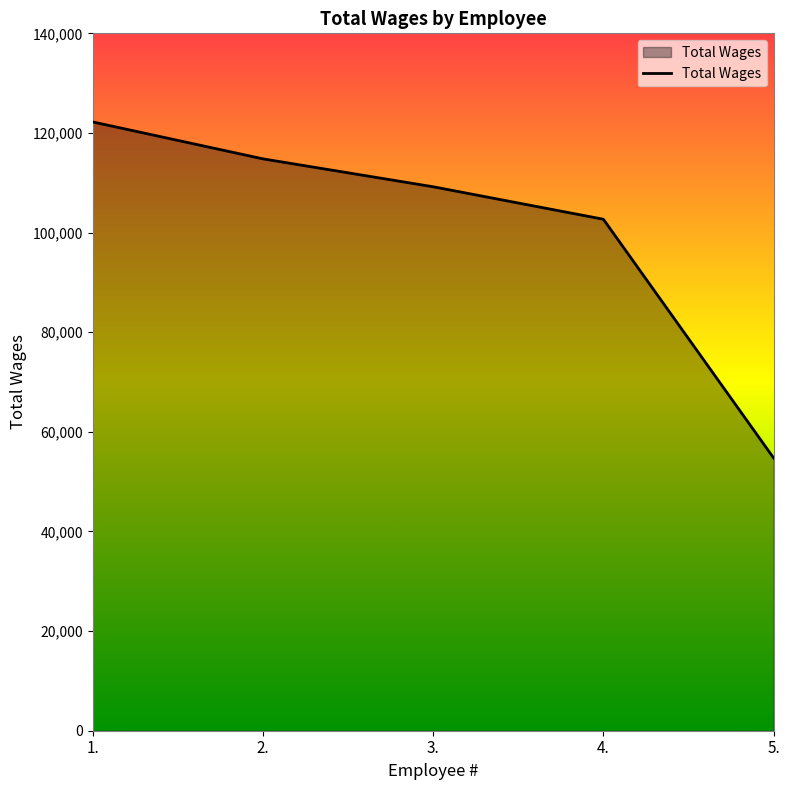

What is the sum of all values?

503647